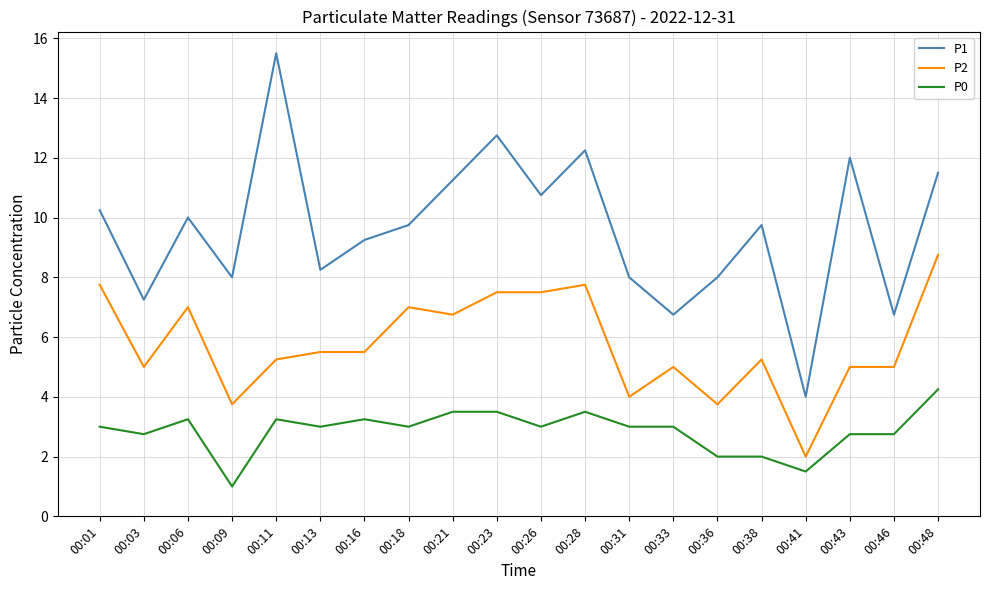

At which label does P2 reach its peak?

00:48